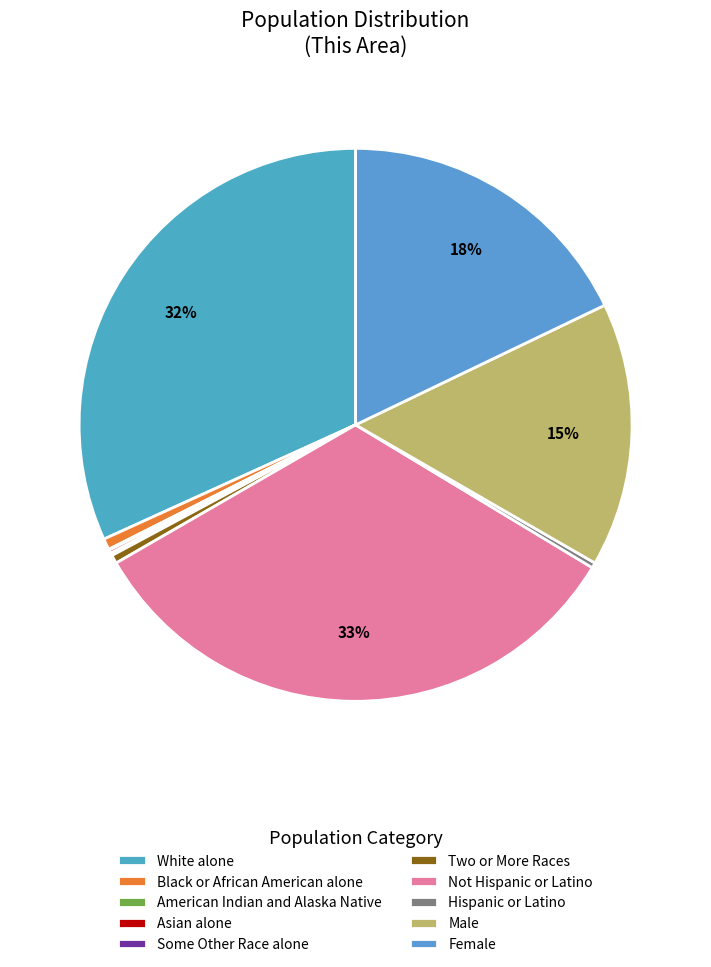

Does any single category account for the majority?

No